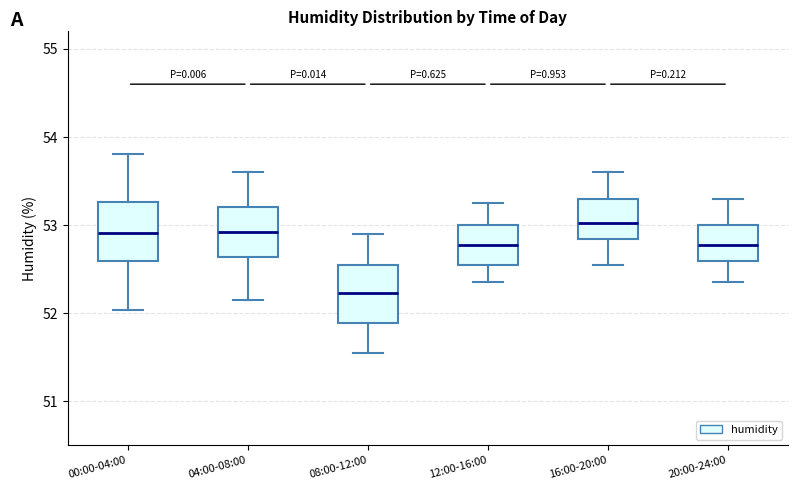

Which box has the highest median line?

16:00-20:00